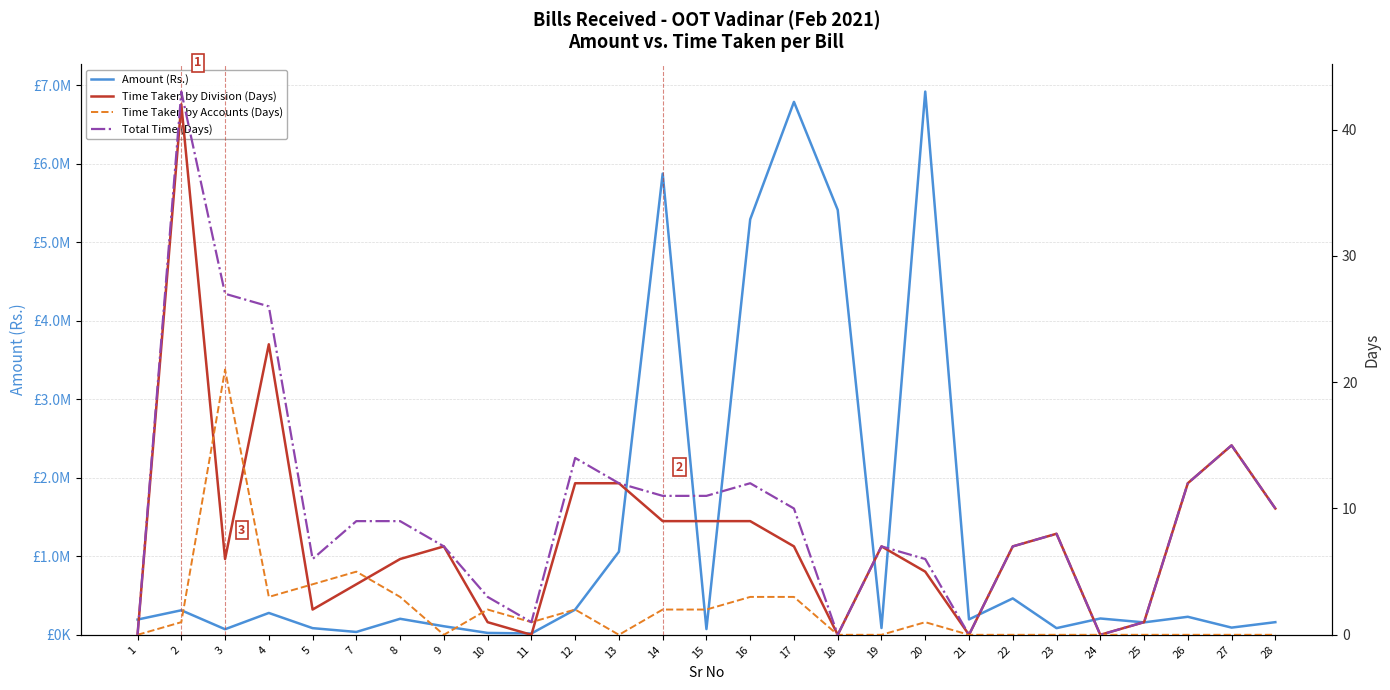

In Time Taken by Division (Days), how many points are lower than both neighbors (excluding endpoints)?

6